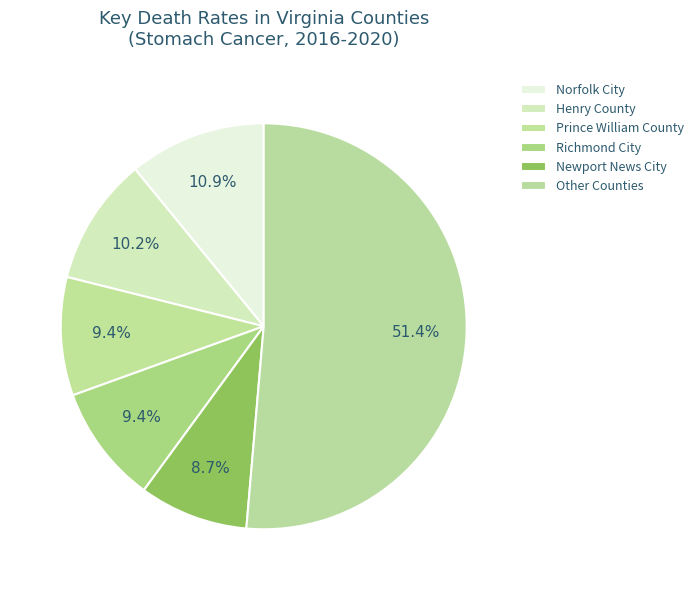

How many slices are in this pie chart?

6